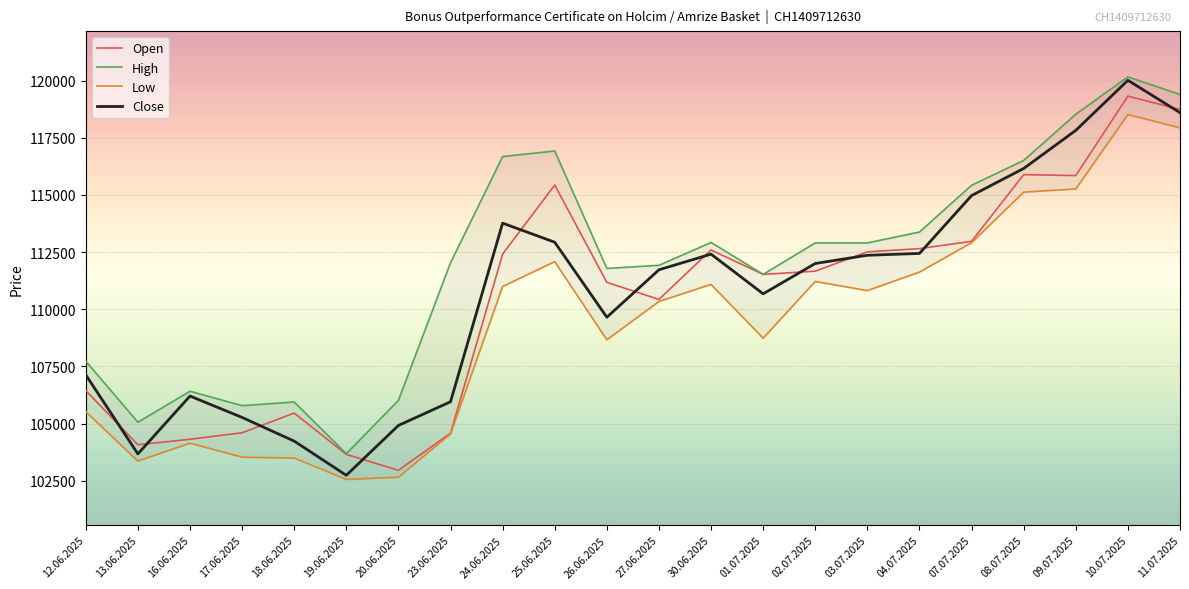

What is the minimum value shown in the chart?

102560